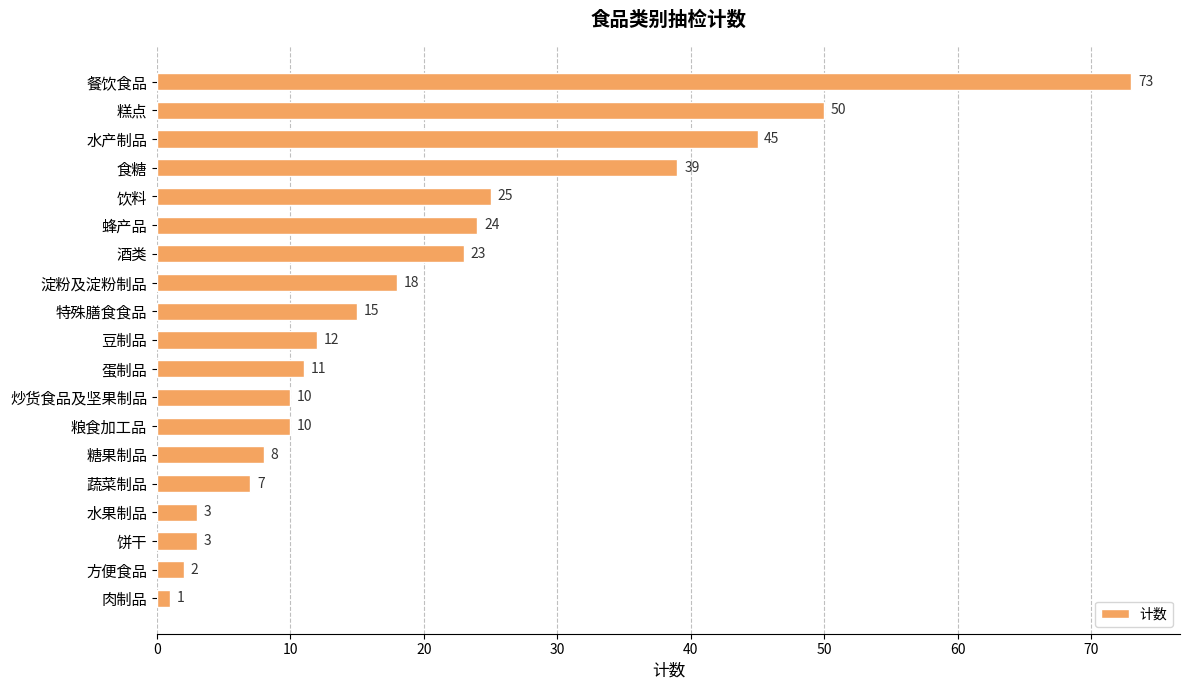

What is the sum of all values?

379